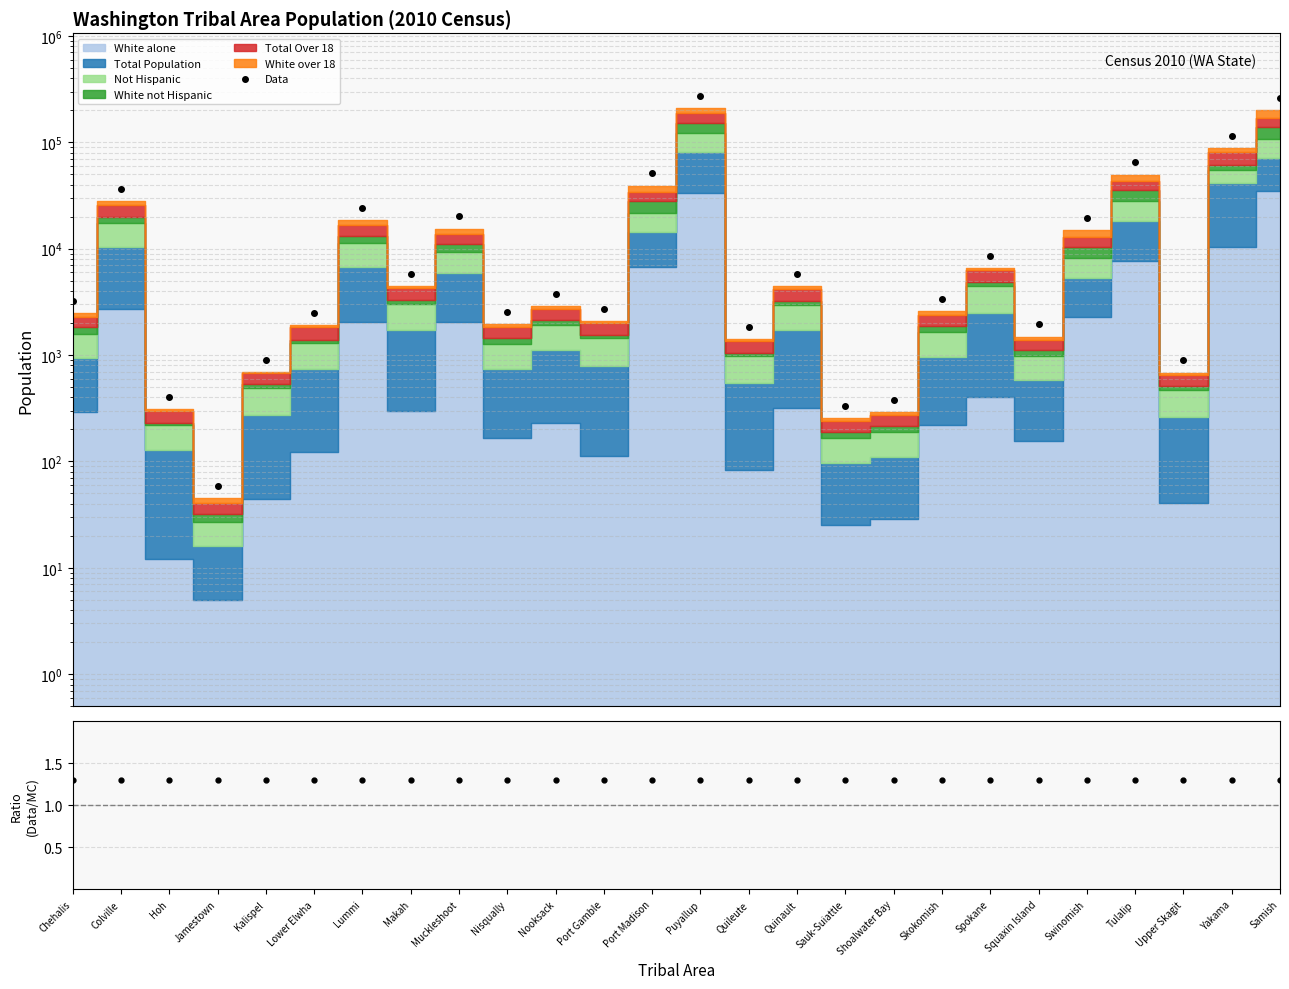

Where is the first local minimum for Data?

Jamestown